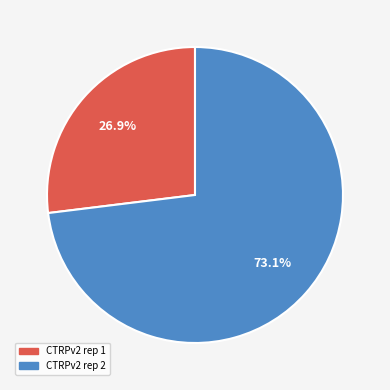

Does any single category account for the majority?

Yes